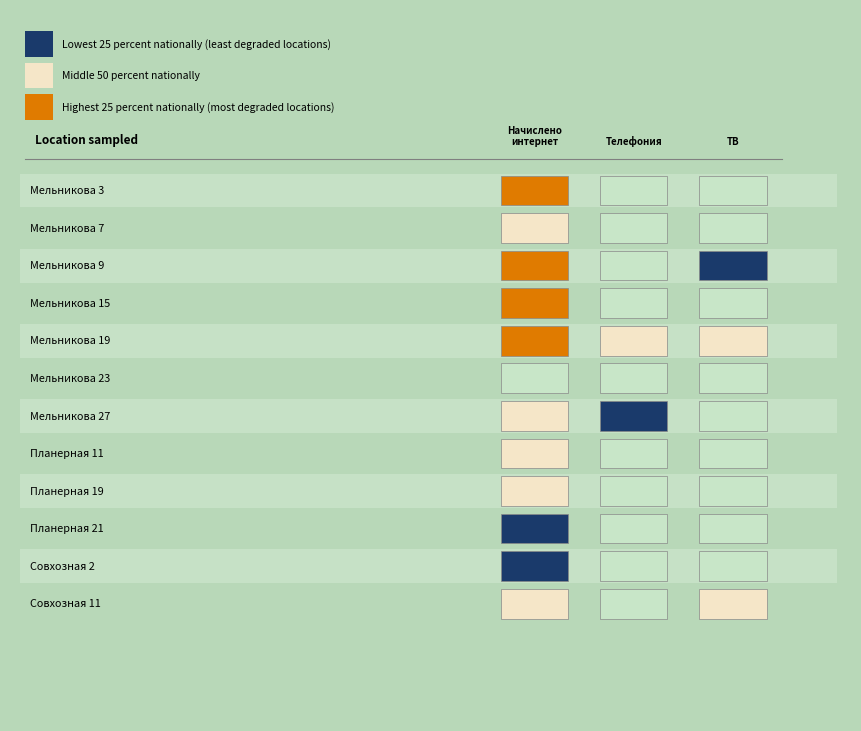

Is it true that Мельникова equals 548 at 23?

False